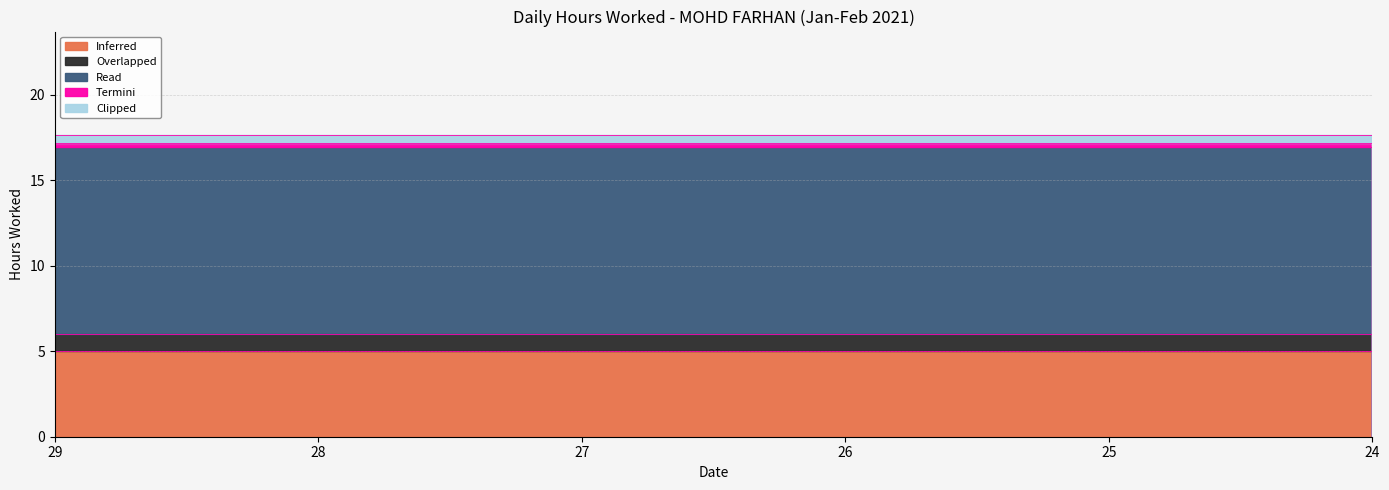

True or false: Inferred and Overlapped intersect in this chart.

False